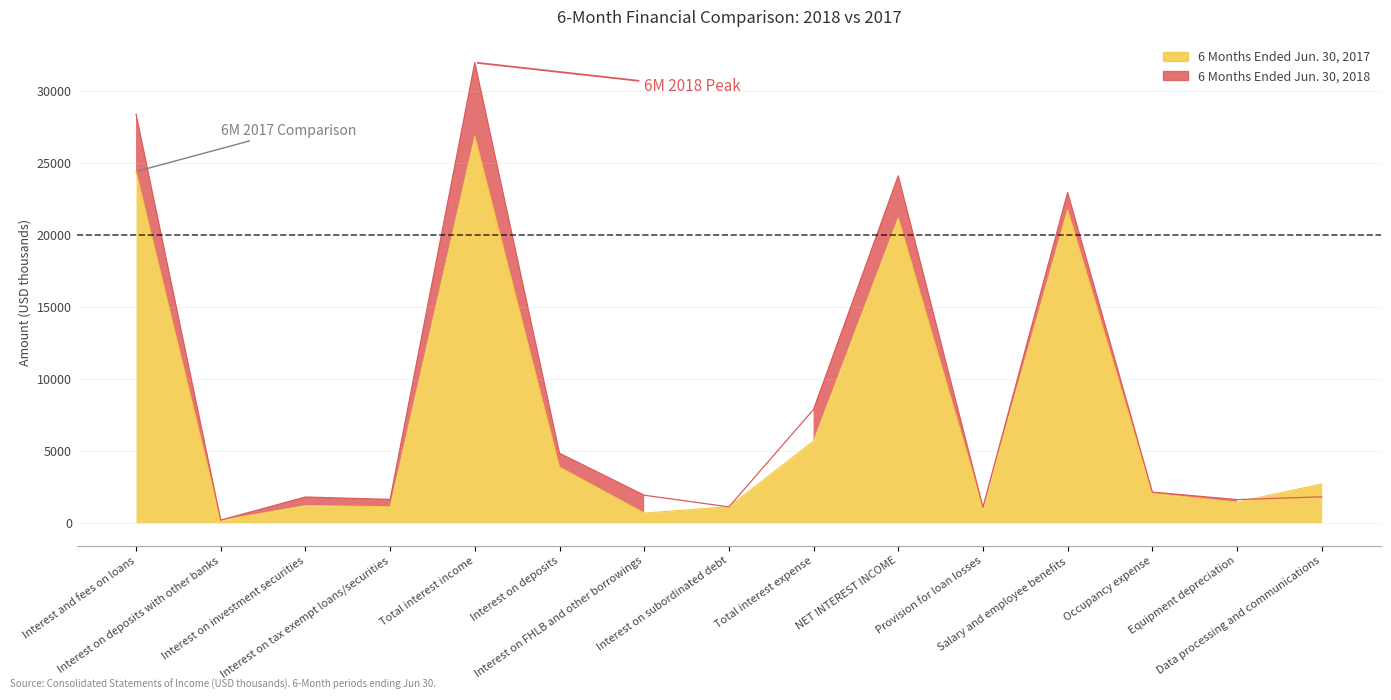

What is the approximate value of 6 Months Ended Jun 2017 at Total interest income, to the nearest 100?

26900